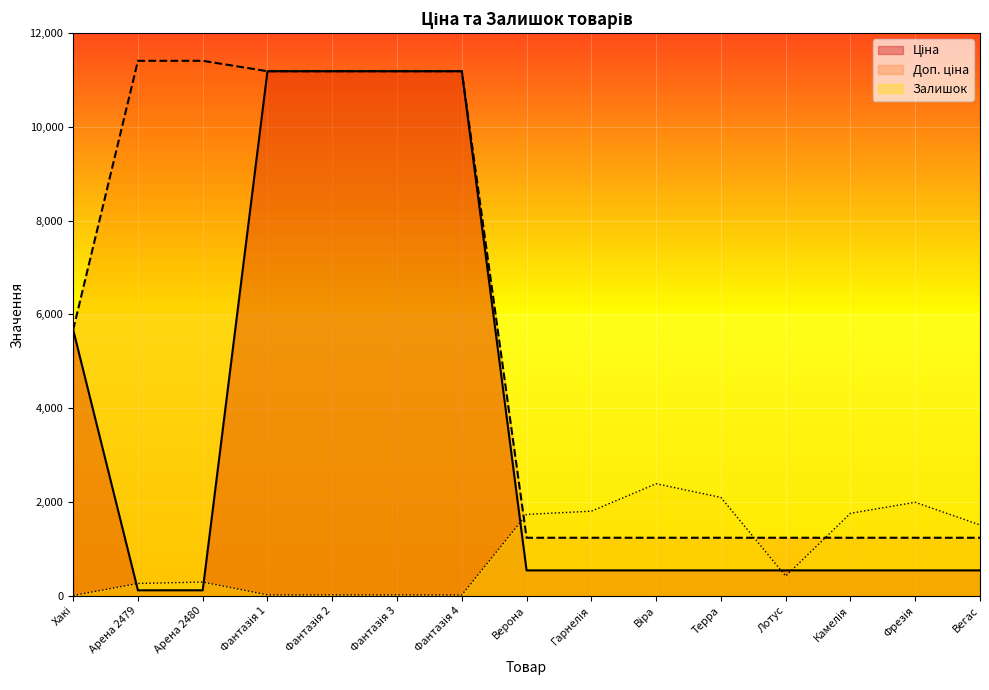

Where is Залишок nearest to the value 1195?

Вегас